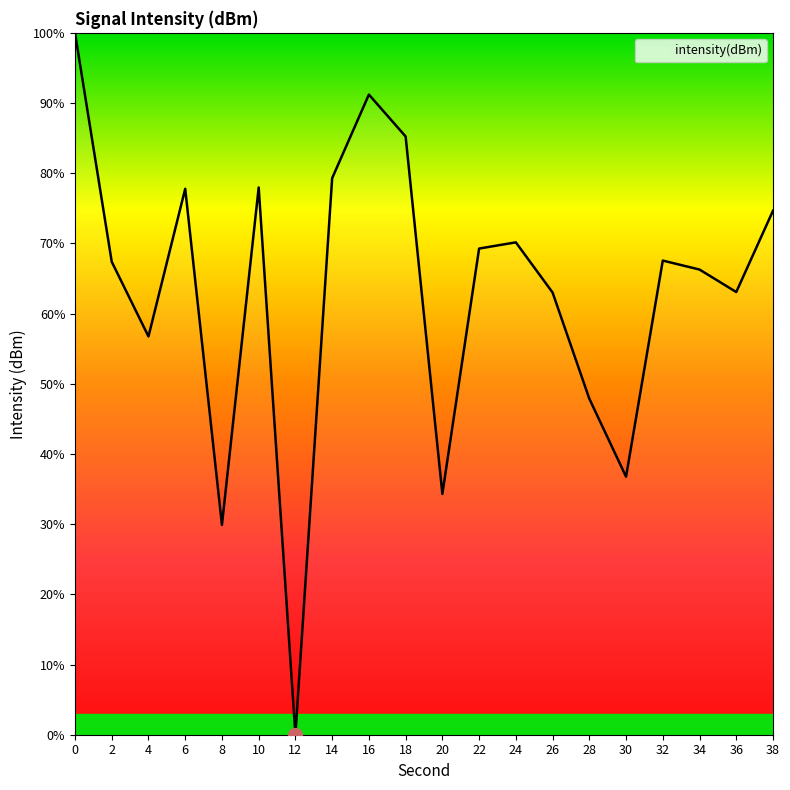

What is the approximate value at 18?

85.2